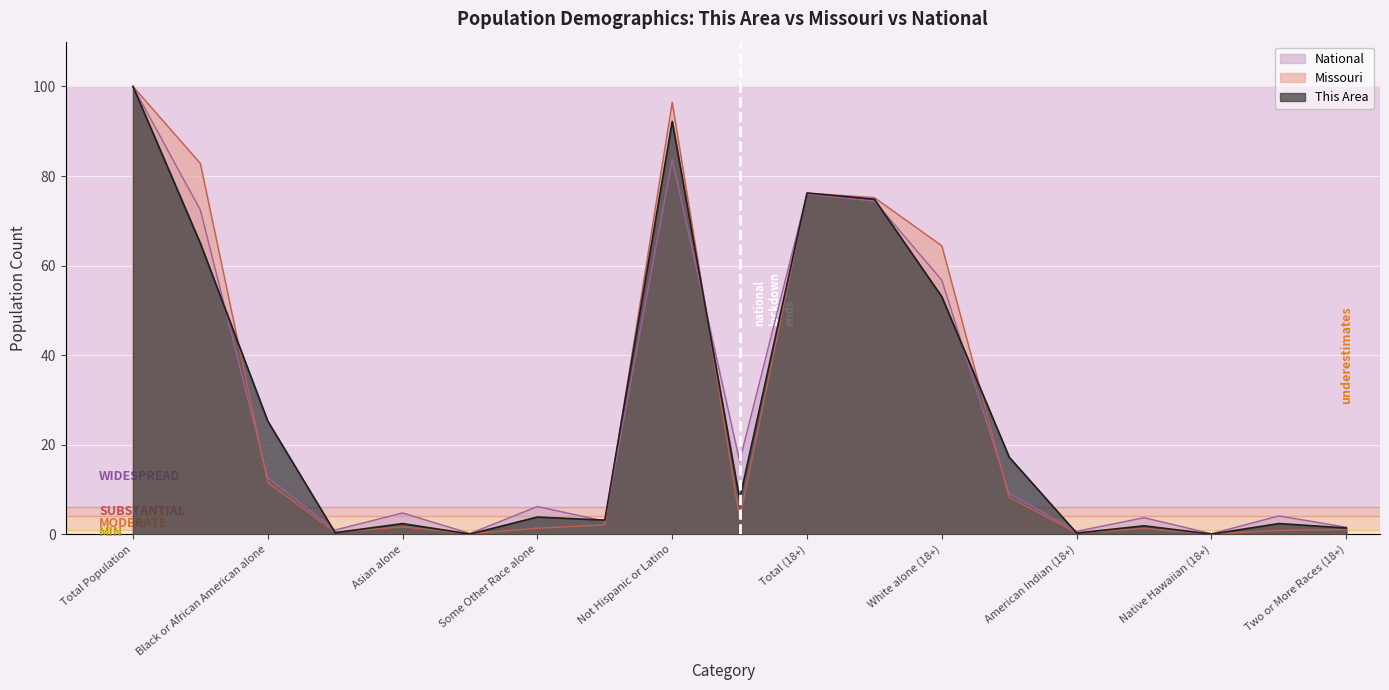

What is the highest value of the This Area series?

100.0